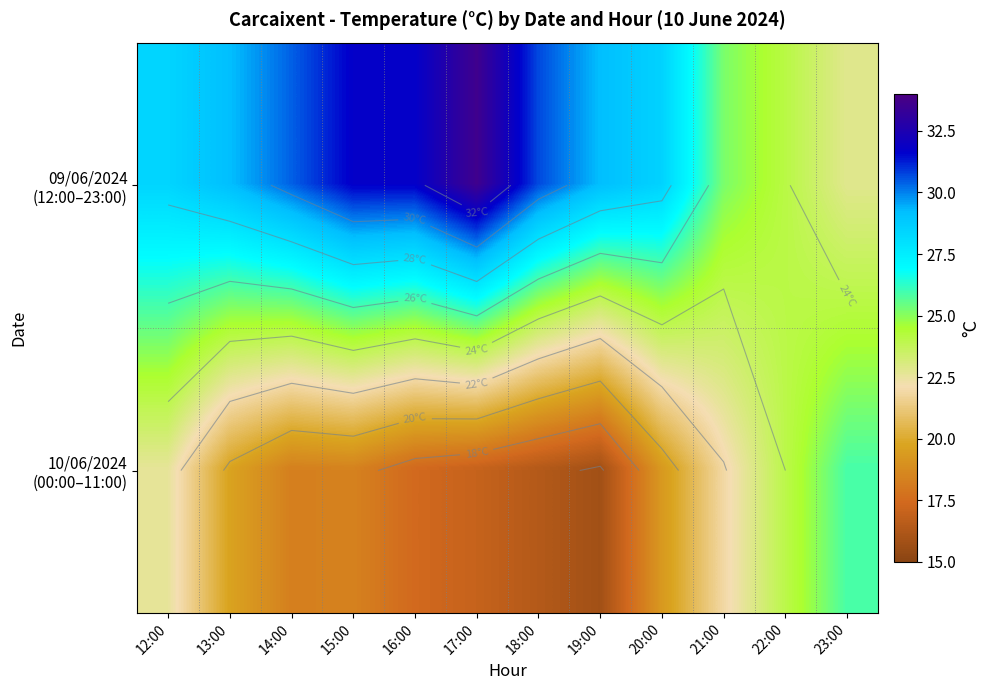

Which has a higher value, 14:00 or 17:00?

17:00